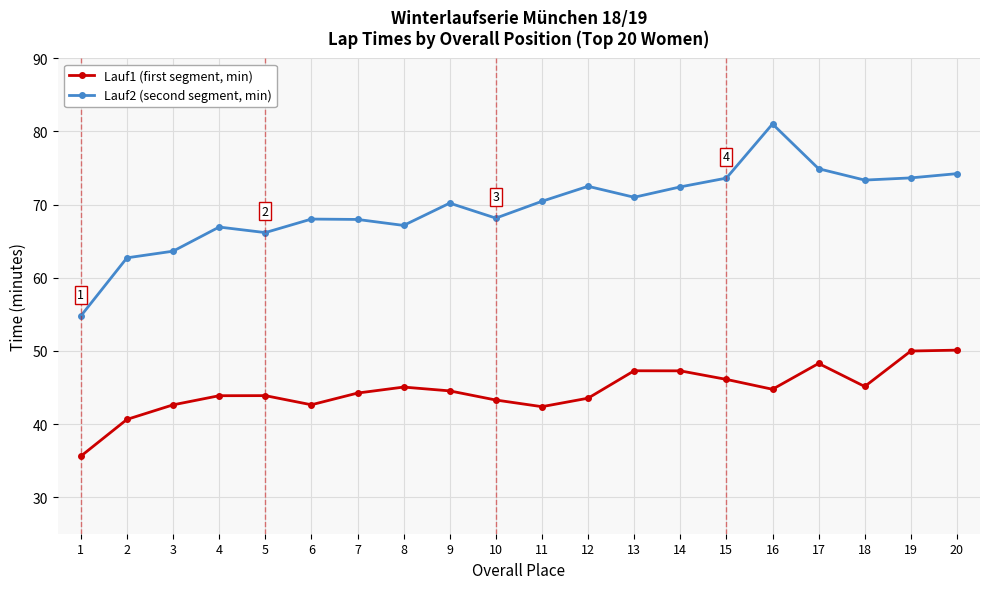

What is the difference between the maximum and minimum values in the Lauf1 (first segment, min) series?

14.5